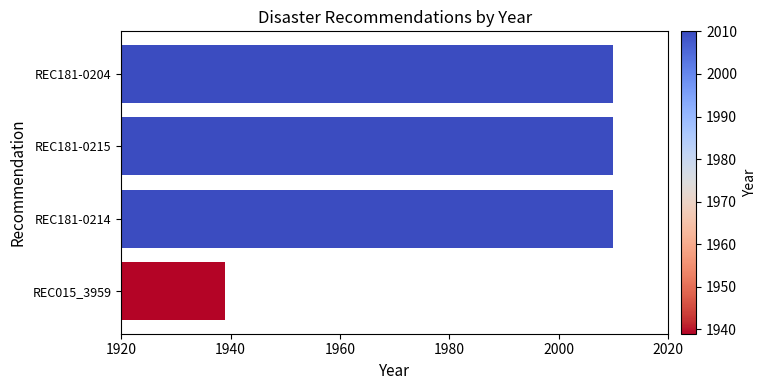

What is the greatest value displayed?

2010